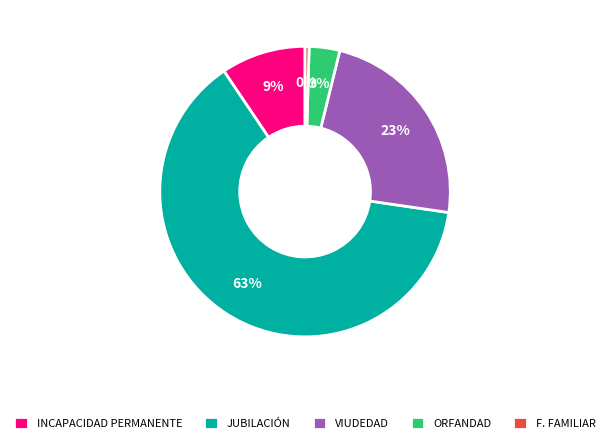

Does ORFANDAD account for over 50% of the chart?

No